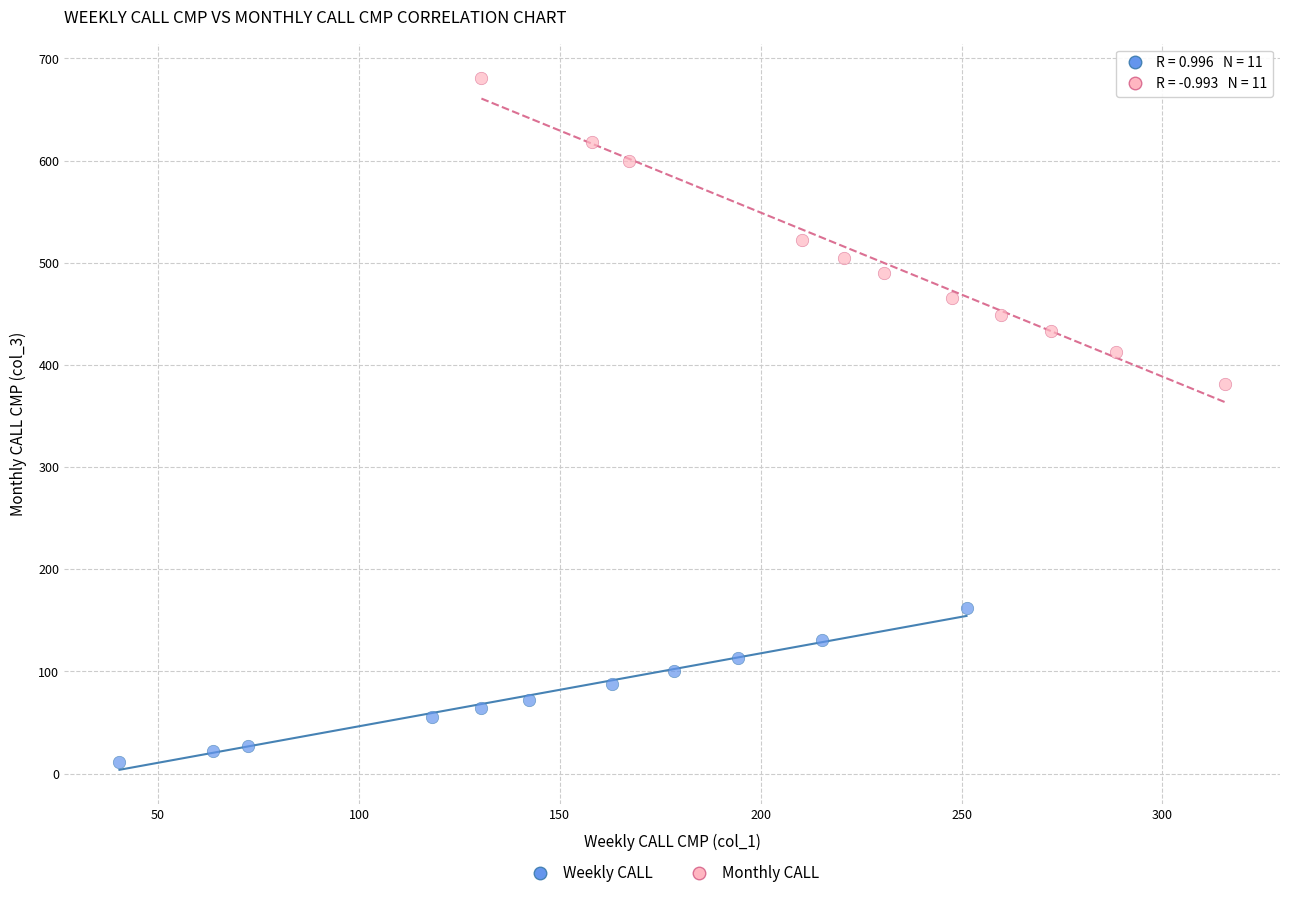

Which series reaches the minimum Y coordinate?

Weekly CALL